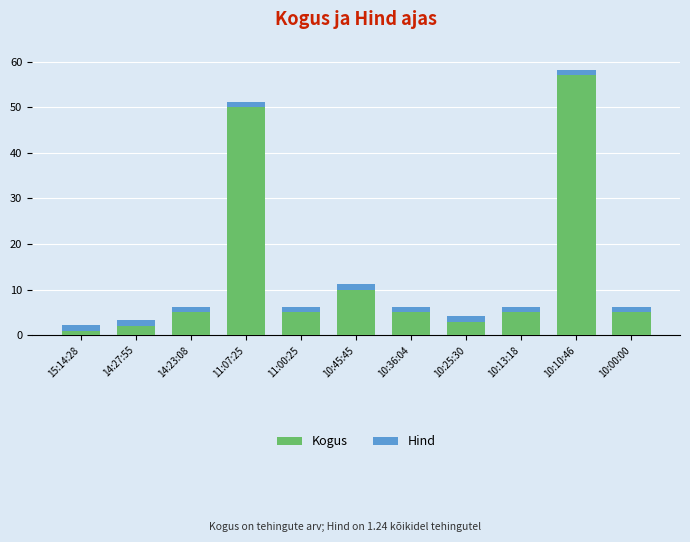

The Kogus series shows 5.0 at 10:13:18. True or false?

True